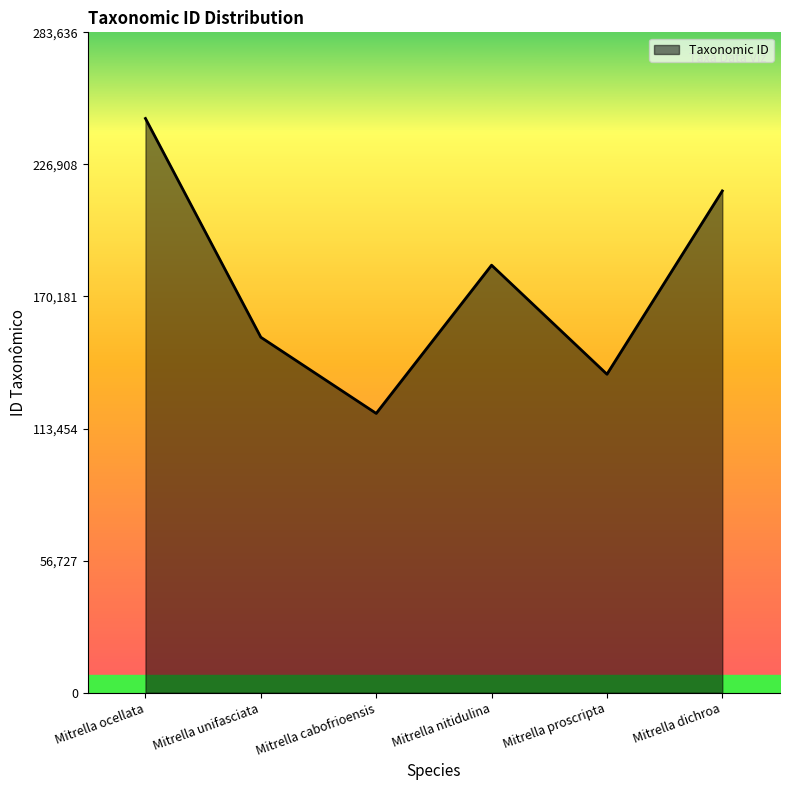

How many values are below 183625?

3